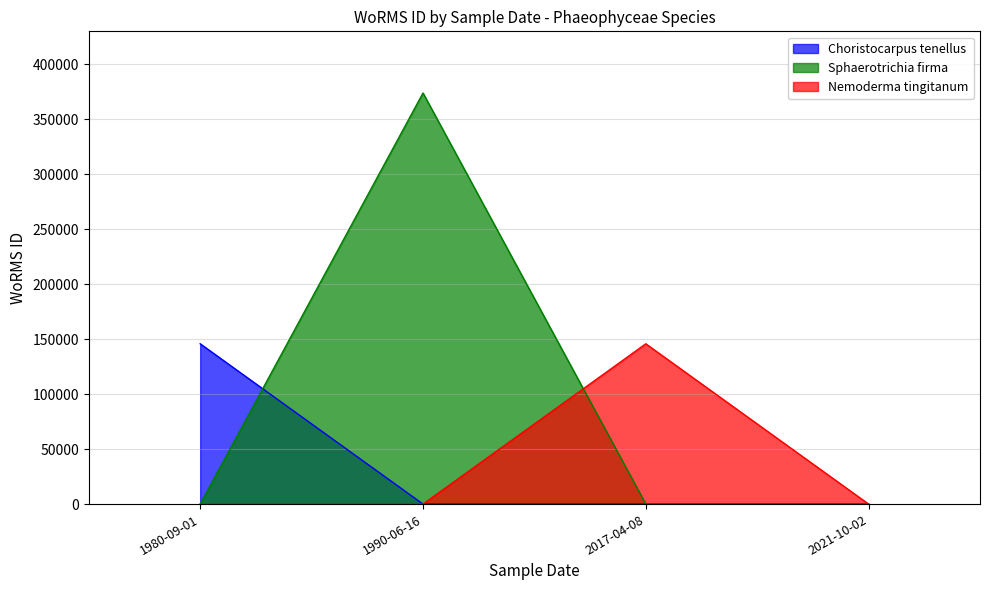

Count the number of categories in the chart.

4